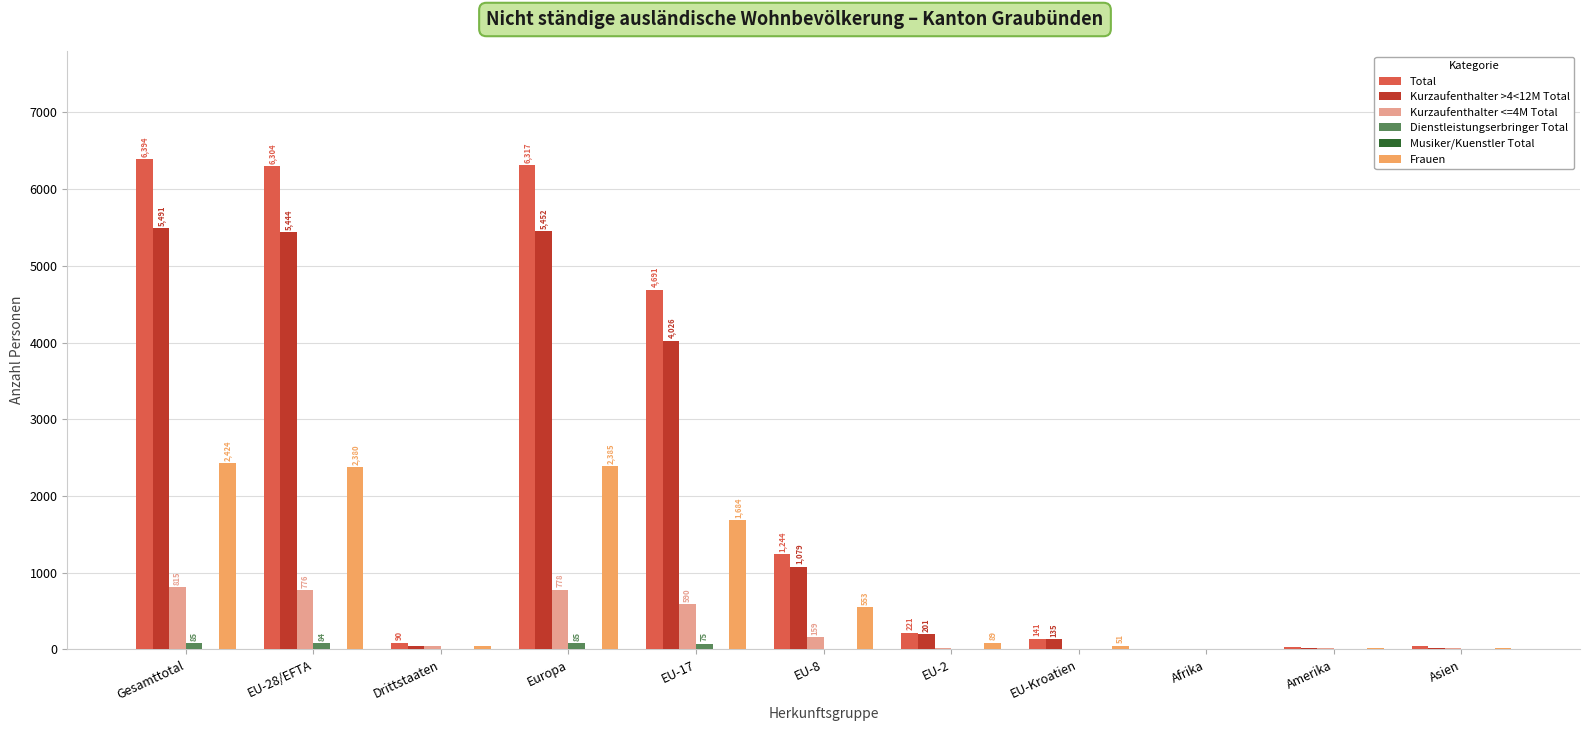

Which series has the largest total across all categories?

Total